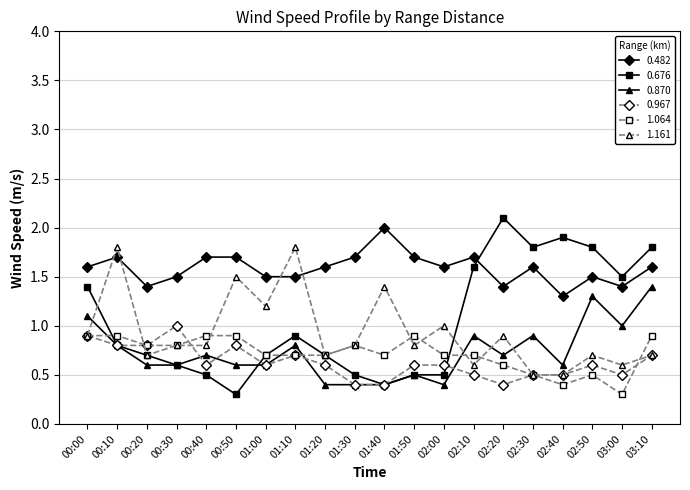

Does the chart display data point markers on the line(s)?

Yes